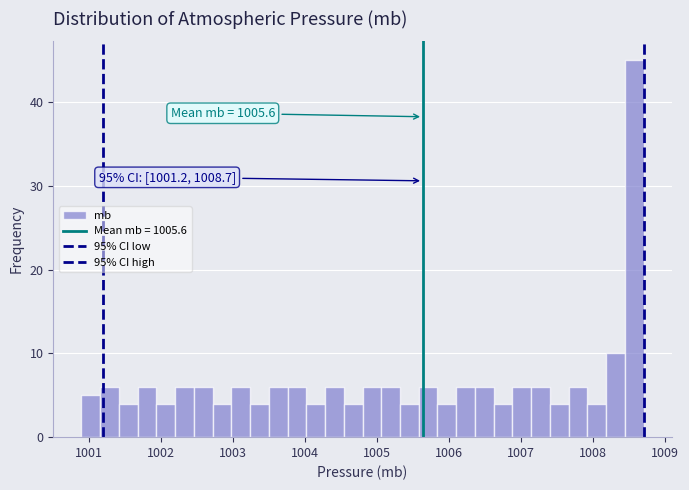

Around what value on the x-axis is the tallest bar? Give the approximate position of its centre, as read against the axis.

1008.6